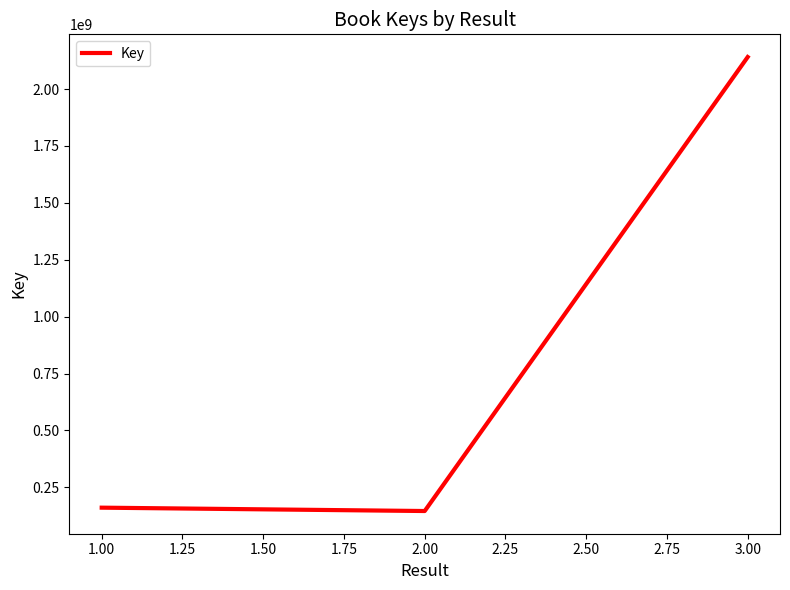

Reading right to left, list all the values displayed in this chart.

2140567262	145935536	160695227